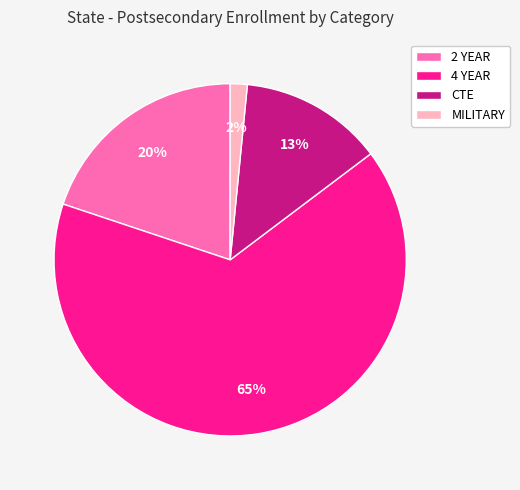

True or false: CTE accounts for 13% of the total.

True